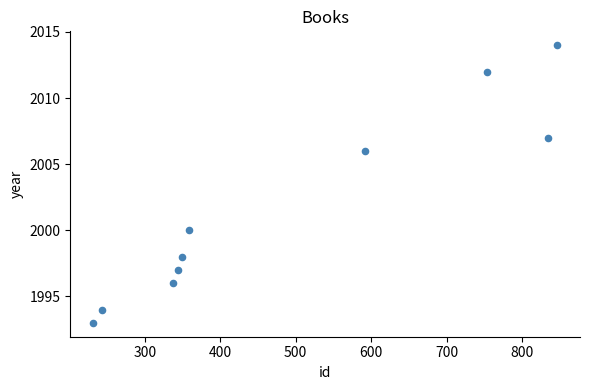

What is the average Y value?

2002